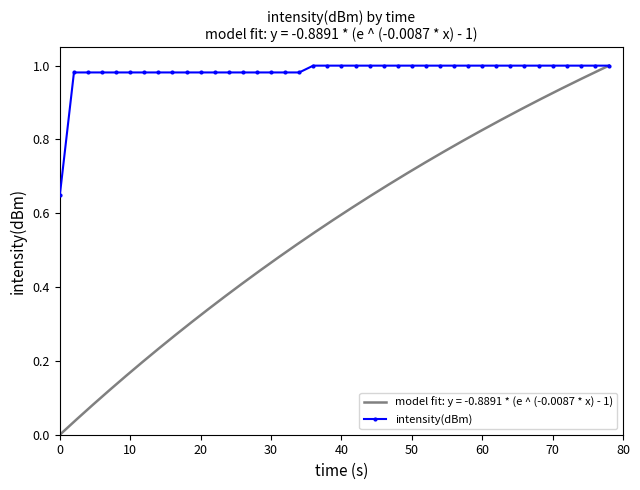

What is the smallest value displayed?

0.6